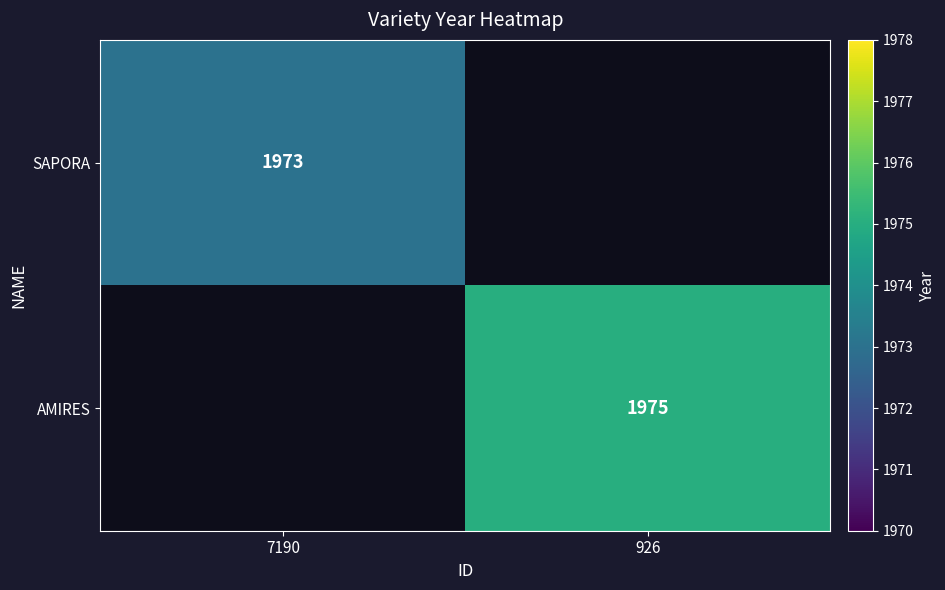

True or false: AMIRES has a value of 3033 at 926.

False